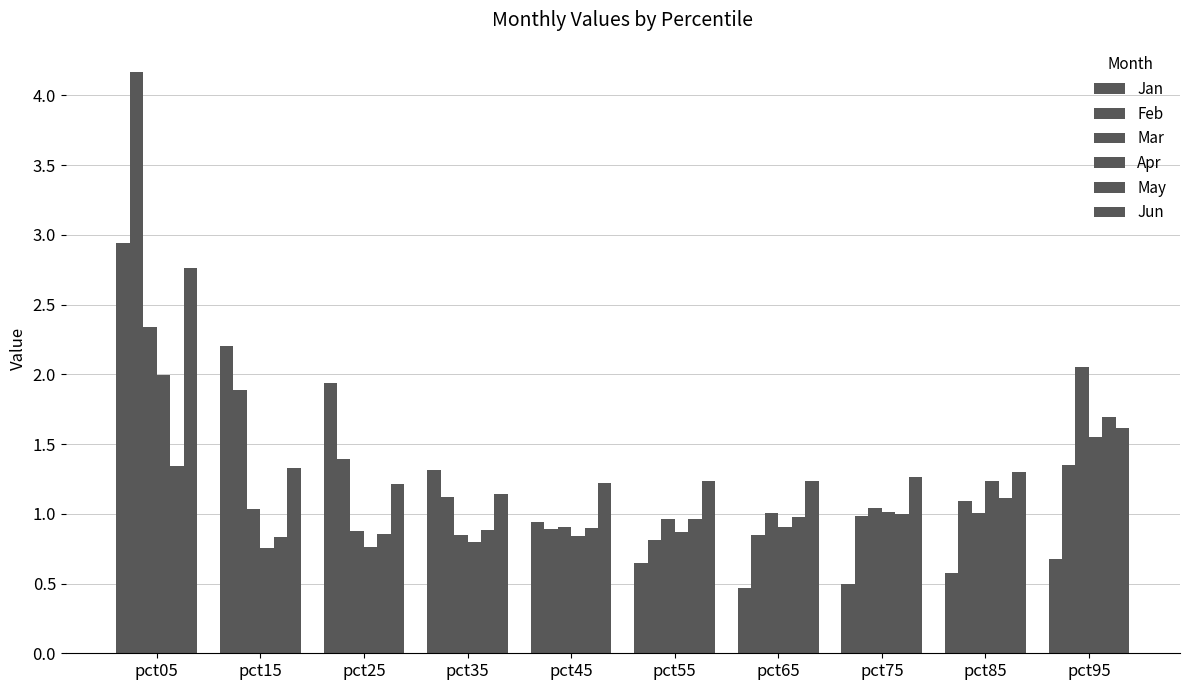

Are the bars grouped side by side (vs. stacked)?

Yes